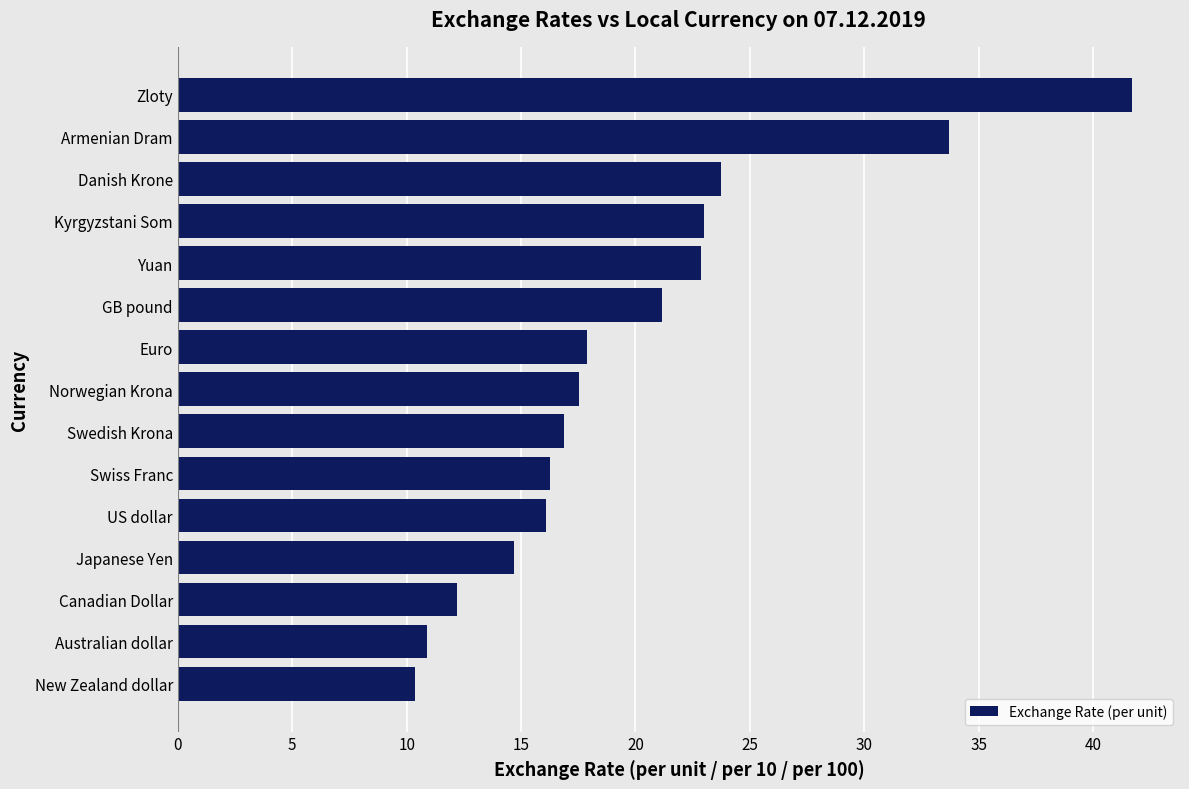

What is the approximate value at Armenian Dram?

33.7